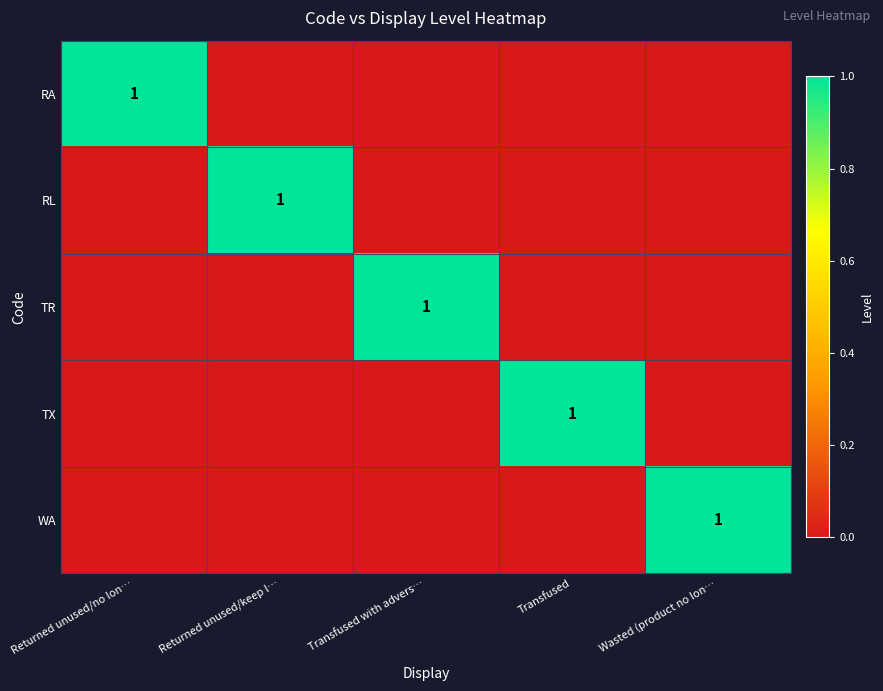

What is the spread (max minus min) of values at Returned unused/no lon…?

1